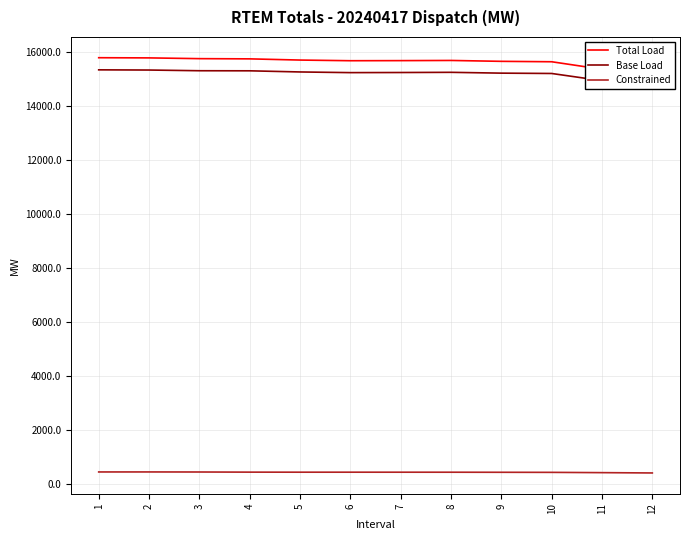

Which series has the largest total across all categories?

Total Load